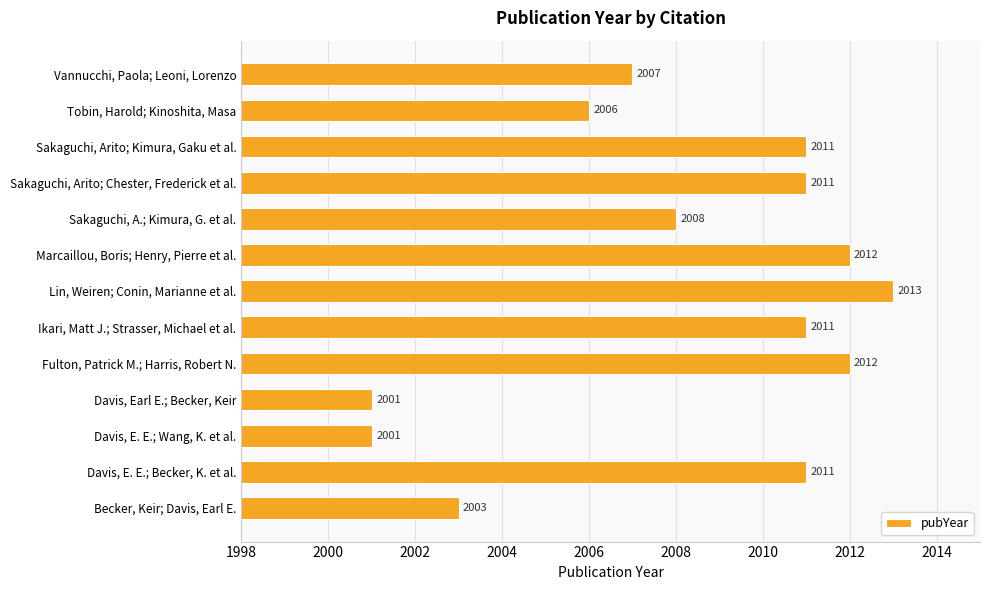

The chart shows a value of 2013 at Lin, Weiren; Conin, Marianne et al.. True or false?

True